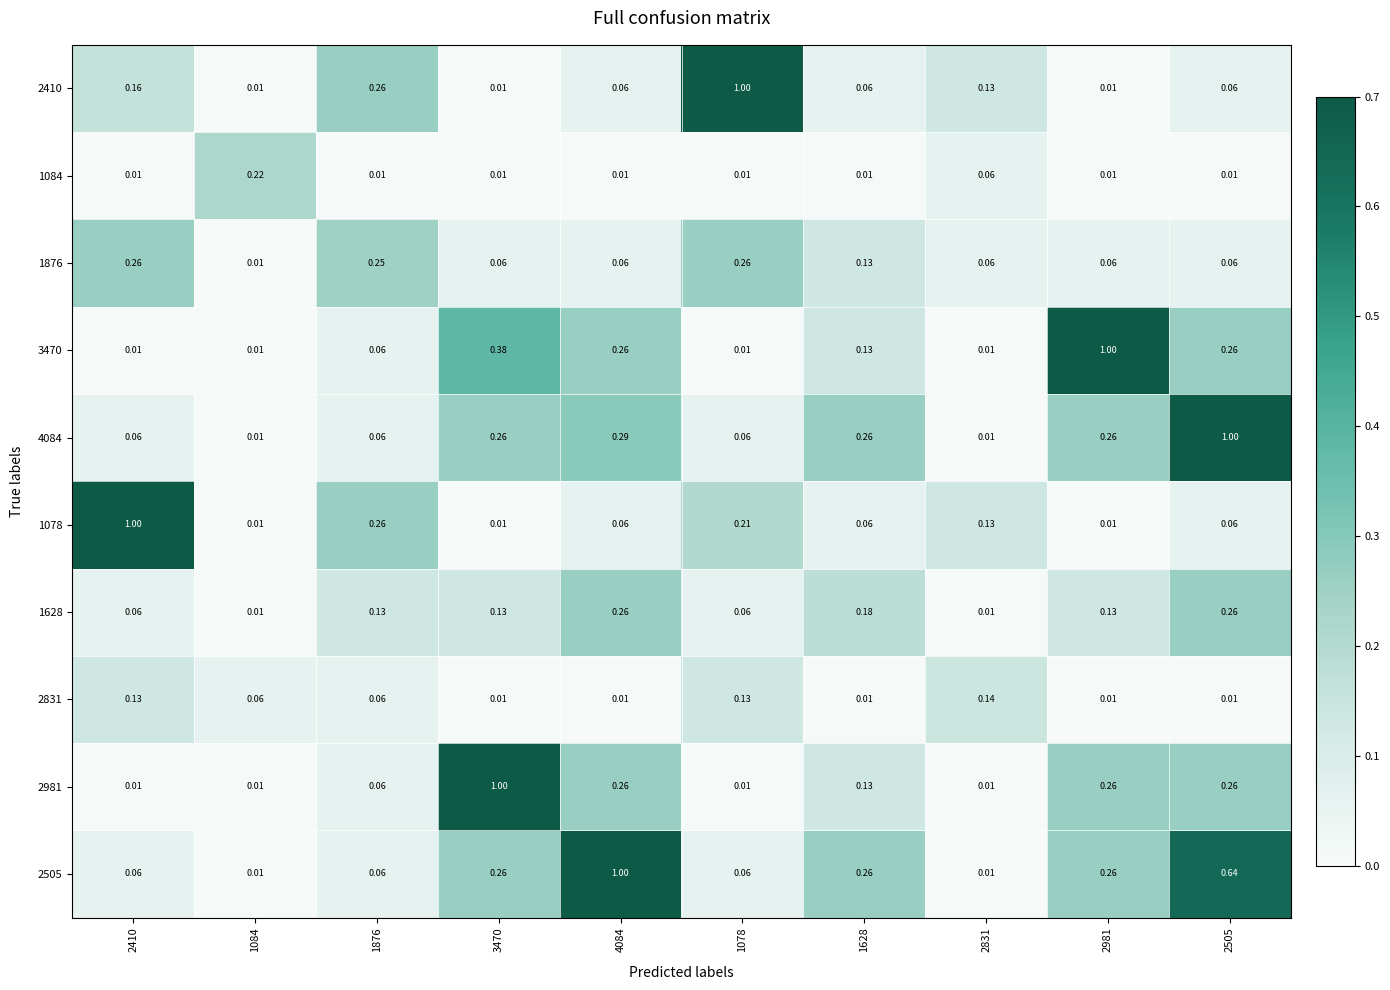

What is the difference between the highest and lowest values at 4084?

1.0